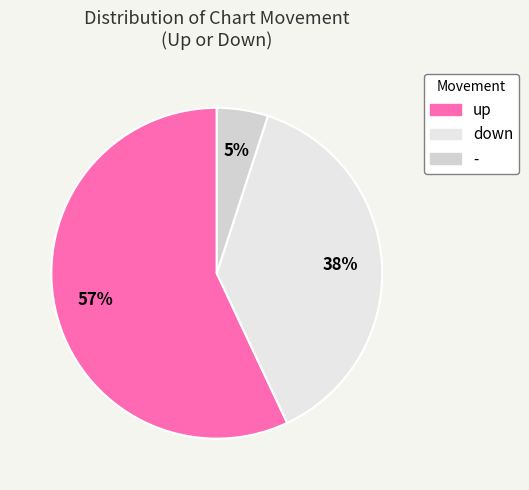

What is the largest slice in the pie chart?

up